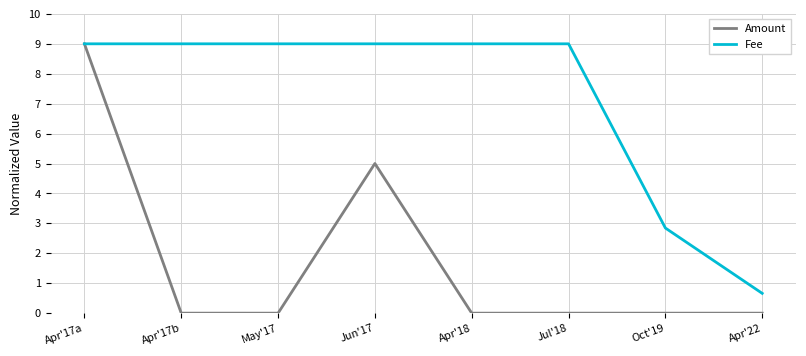

The value of Fee at Apr'18 is 9.0. True or false?

True